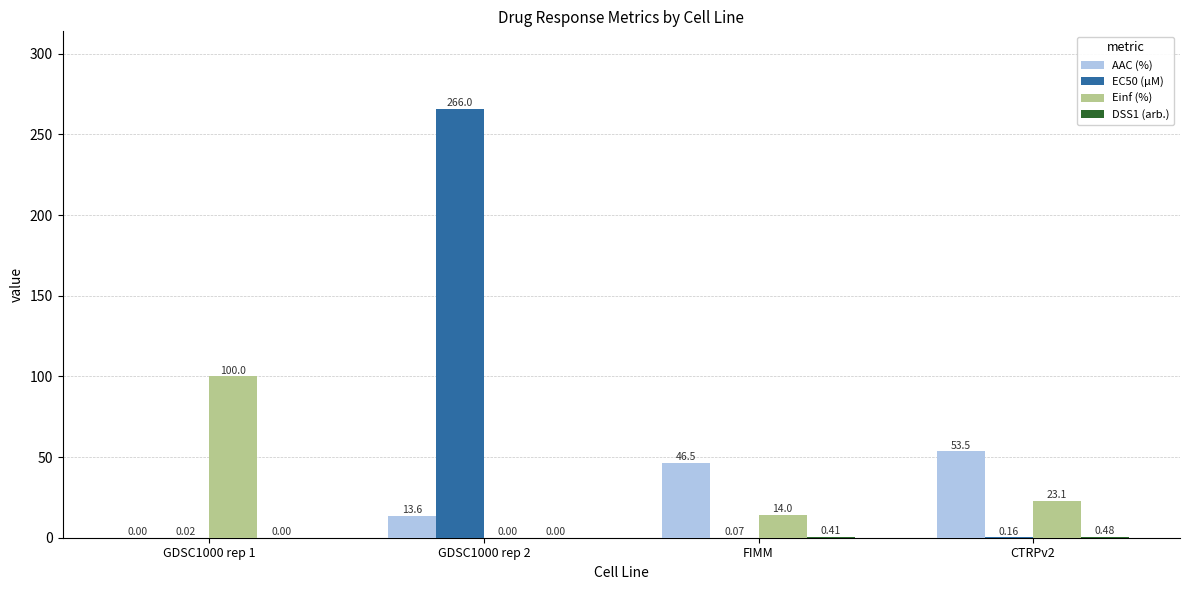

Which series changed the most between GDSC1000 rep 1 and GDSC1000 rep 2?

EC50 (µM)